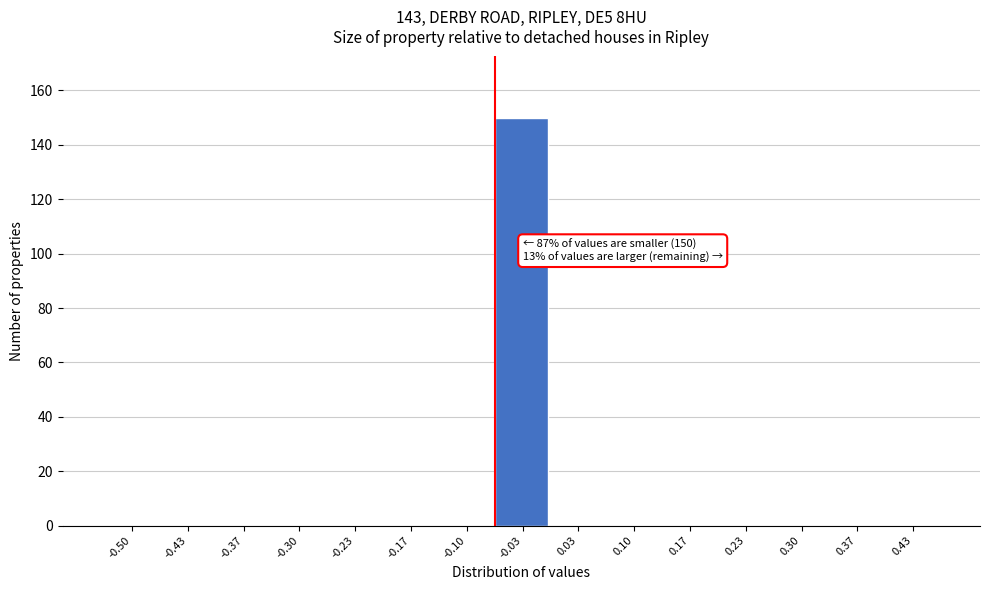

Reading left to right, list all the values displayed in this chart.

-0.50=0	-0.43=0	-0.37=0	-0.30=0	-0.23=0	-0.17=0	-0.10=0	-0.03=150	0.03=0	0.10=0	0.17=0	0.23=0	0.30=0	0.37=0	0.43=0